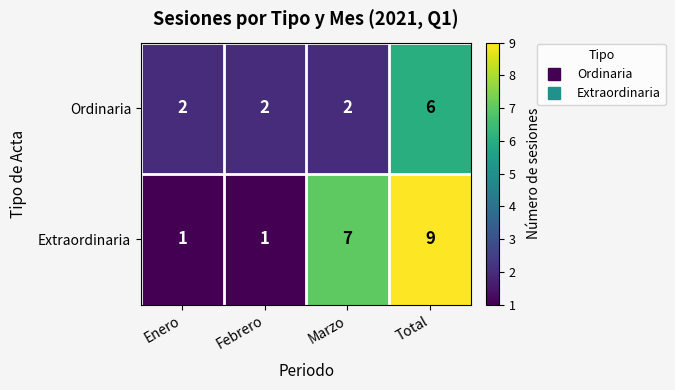

What is the greatest value displayed?

9